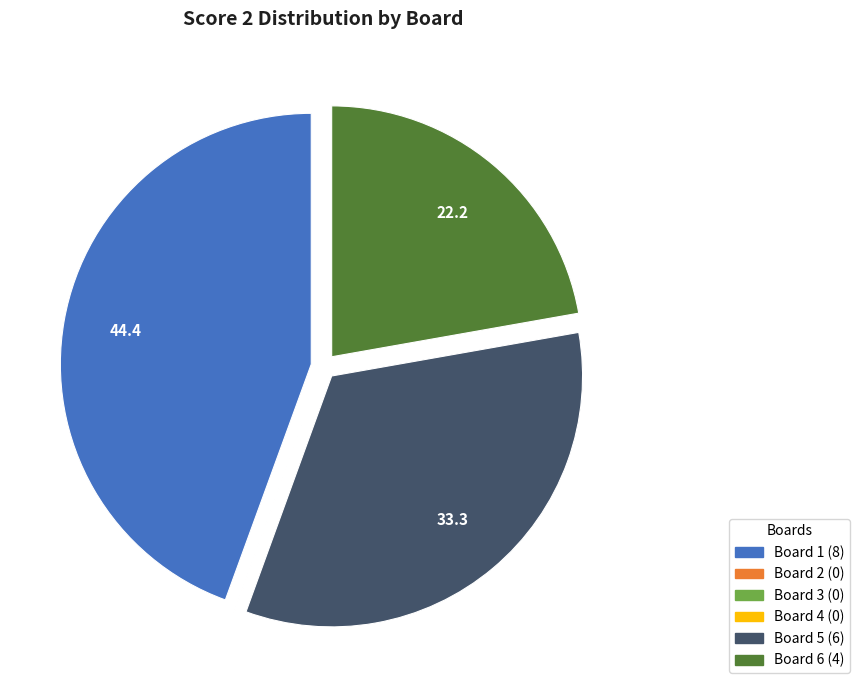

Which slice is the largest?

Board 1